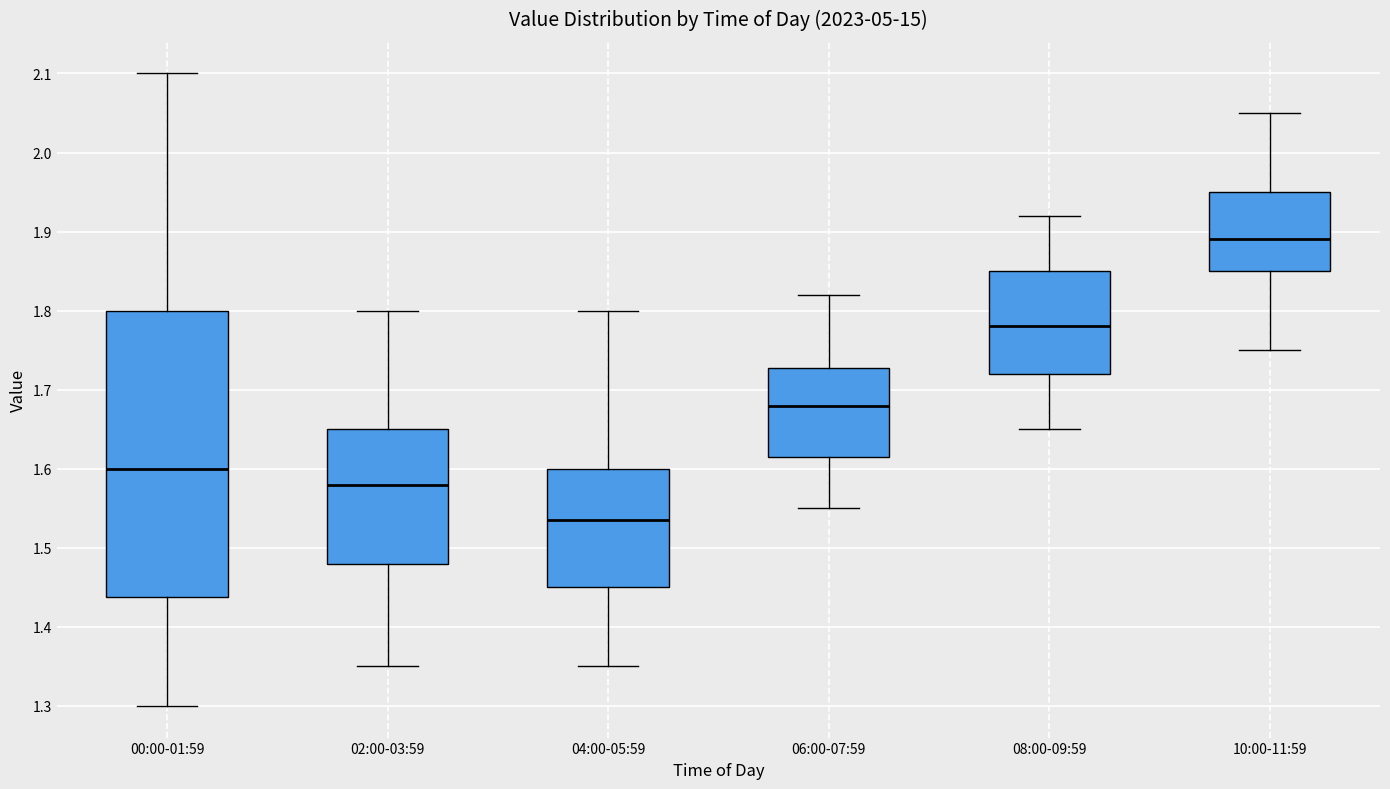

Which box has the highest median line?

10:00-11:59